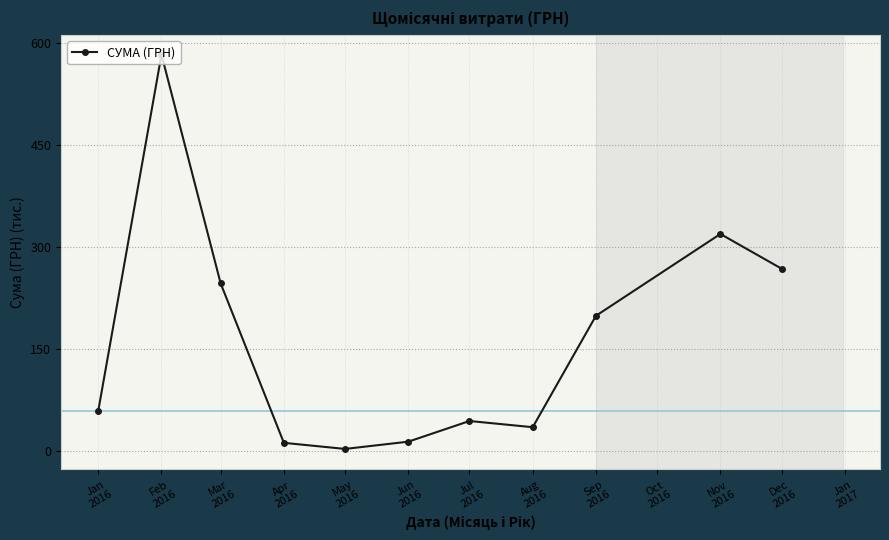

What is the difference between the maximum and minimum values?

580.4